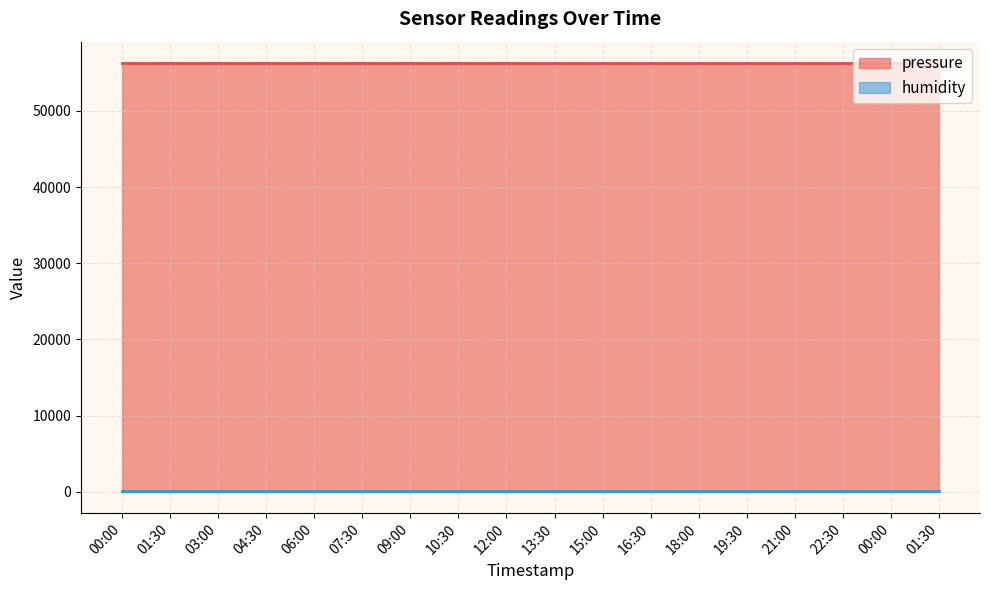

Reading left to right, list all the values displayed in this chart.

pressure line: 00:00=56282.8	01:30=56282.8	03:00=56282.8	04:30=56282.8	06:00=56282.8	07:30=56282.8	09:00=56282.8	10:30=56282.8	12:00=56282.8	13:30=56282.8	15:00=56282.8	16:30=56282.8	18:00=56282.8	19:30=56282.8	21:00=56282.8	22:30=56282.8	00:00=56282.8	01:30=56282.8
humidity line: 00:00=100.0	01:30=100.0	03:00=100.0	04:30=100.0	06:00=100.0	07:30=100.0	09:00=100.0	10:30=100.0	12:00=100.0	13:30=100.0	15:00=100.0	16:30=100.0	18:00=100.0	19:30=100.0	21:00=100.0	22:30=100.0	00:00=100.0	01:30=100.0